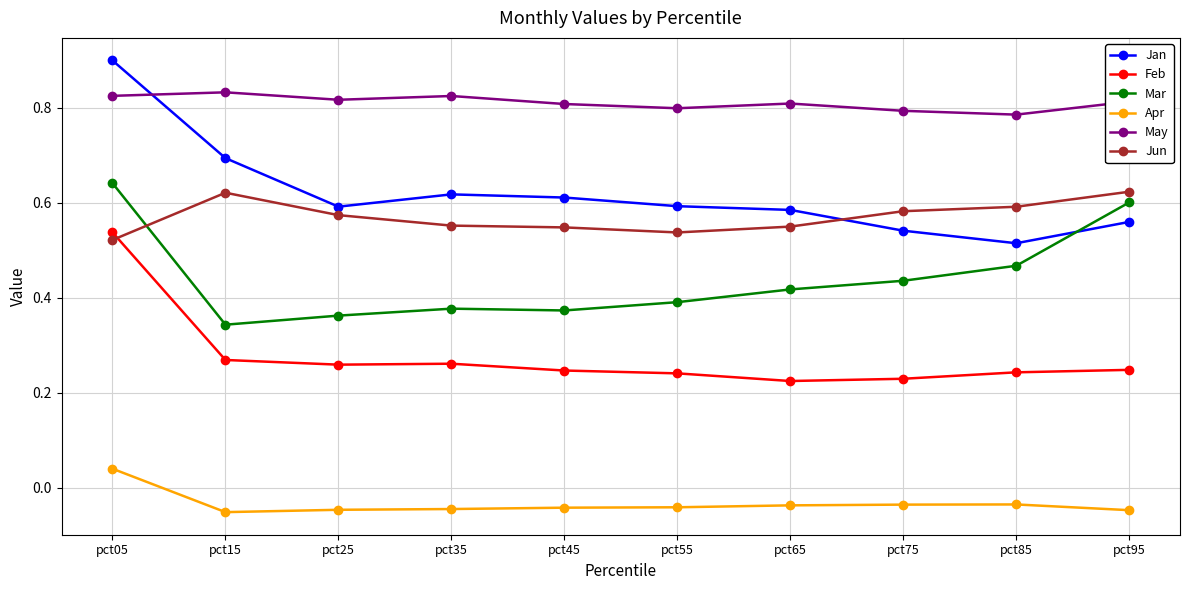

How many Mar values are between 0 and 1?

10